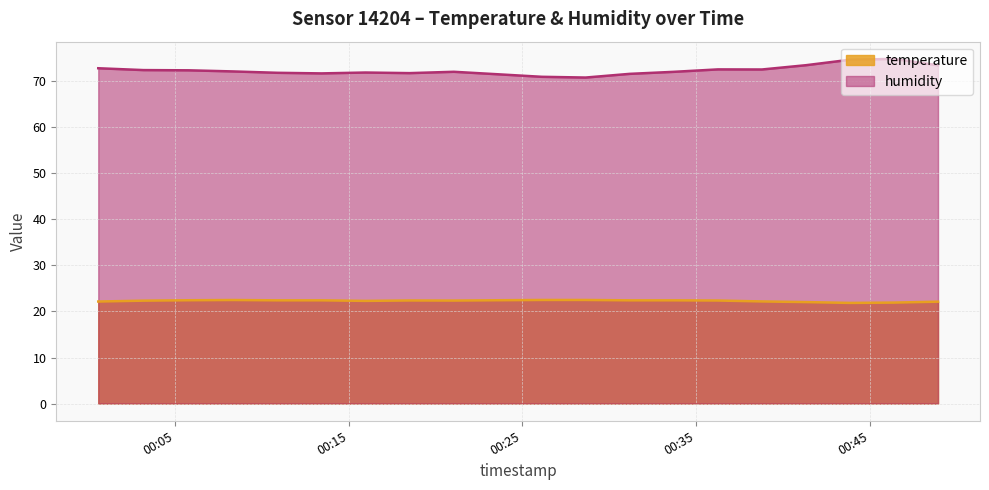

How many distinct data groups are displayed?

2